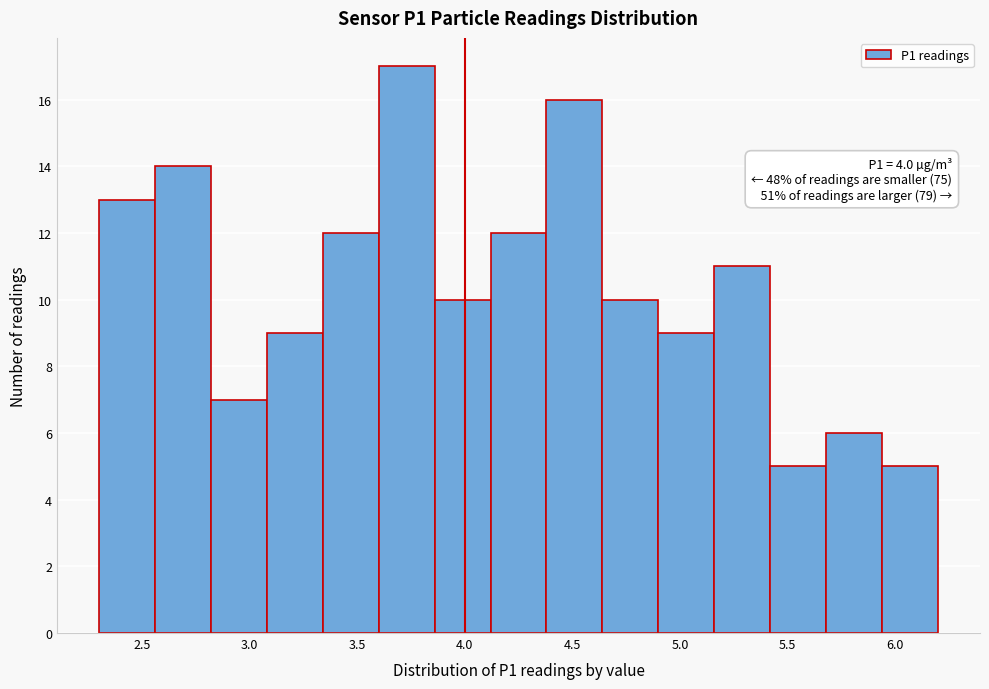

Over which range of the x-axis is the bar tallest?

3.60 to 3.86